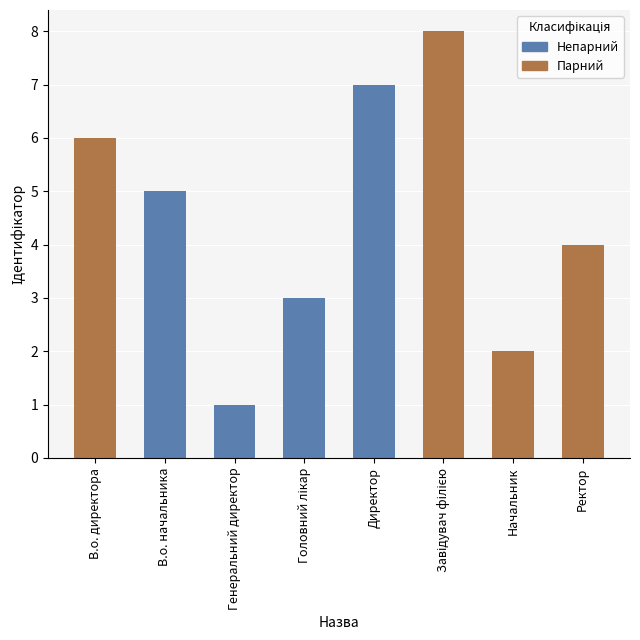

Reading left to right, extract all data points from this chart.

В.о. директора=6	В.о. начальника=5	Генеральний директор=1	Головний лікар=3	Директор=7	Завідувач філією=8	Начальник=2	Ректор=4